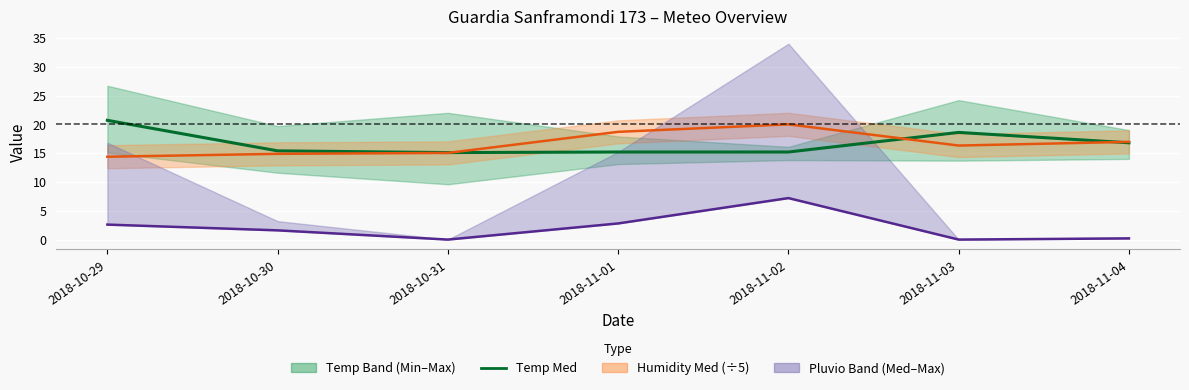

What is the sum of all values?

117.0